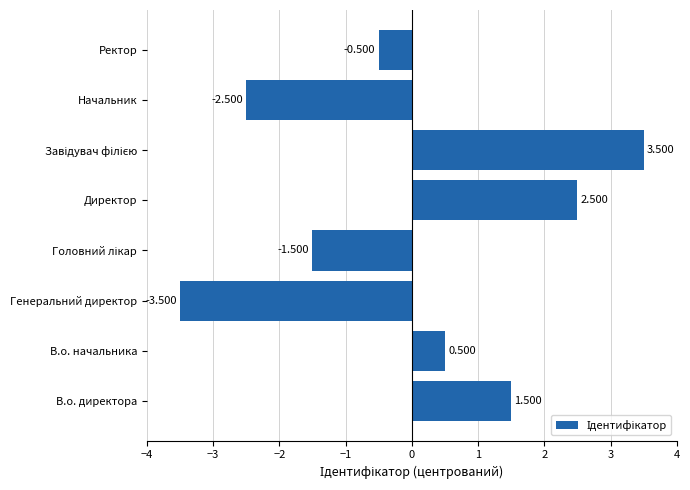

How many bars are there in total?

8